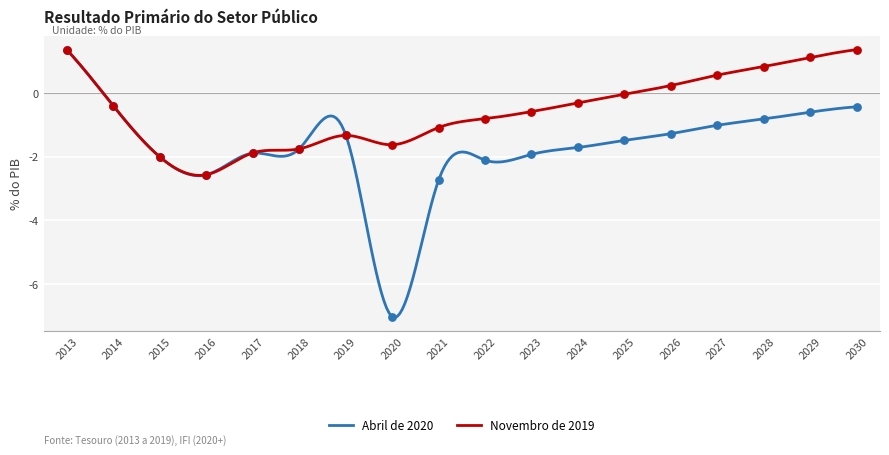

Which series has the largest total across all categories?

Novembro de 2019